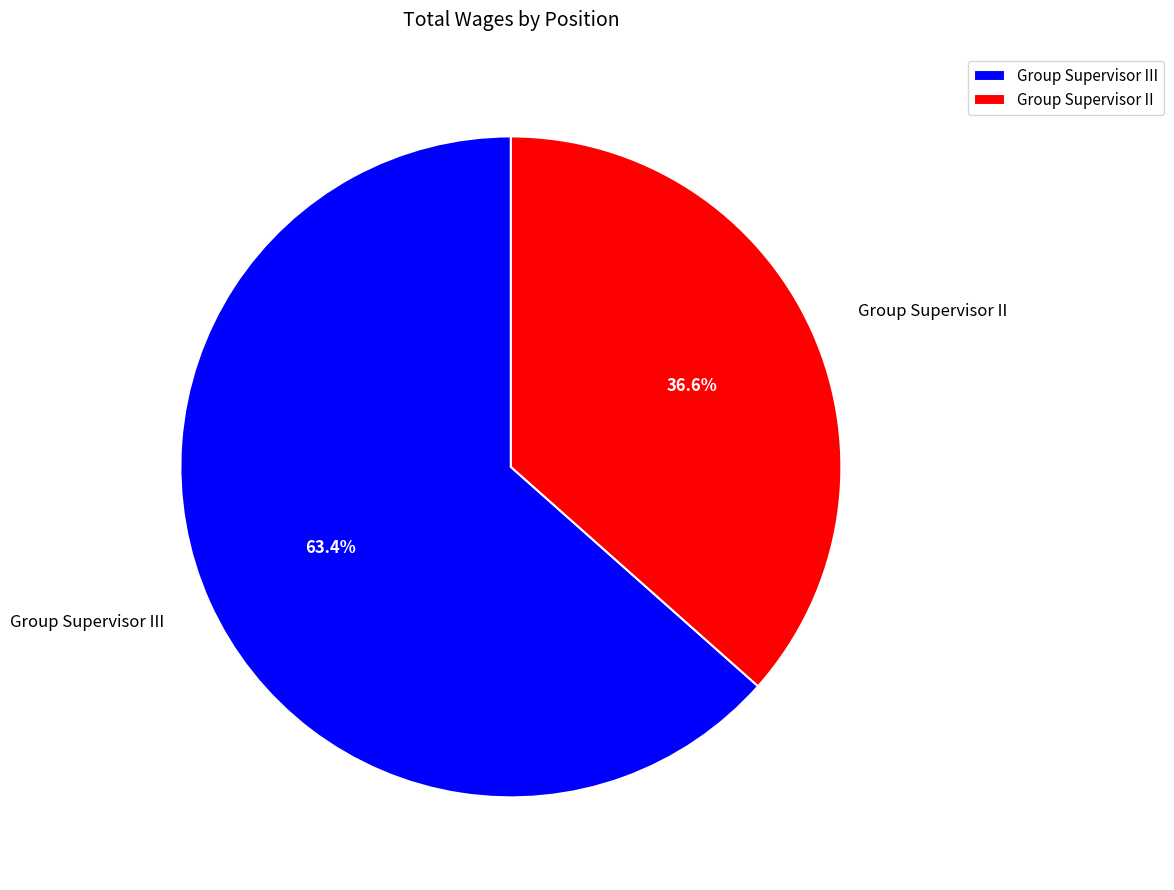

To the nearest percent, what is the difference between the Group Supervisor II and Group Supervisor III slice percentages?

27%